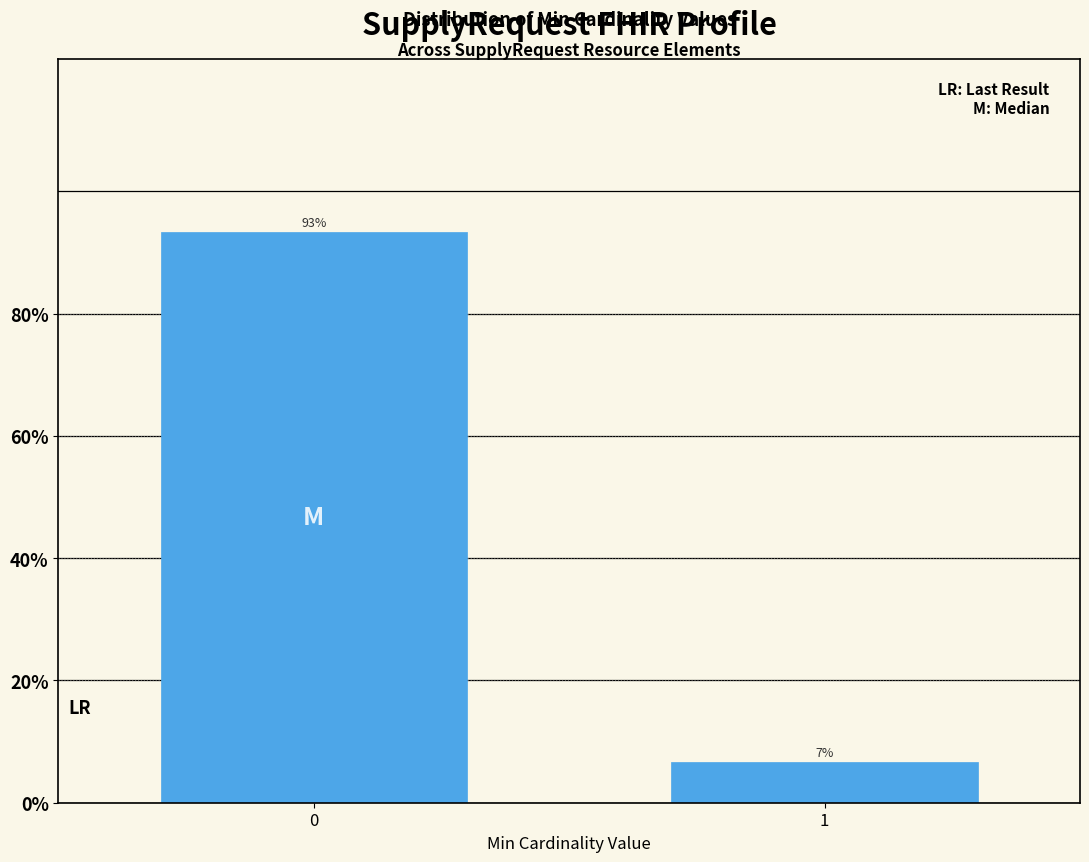

What is the minimum value shown in the chart?

6.7